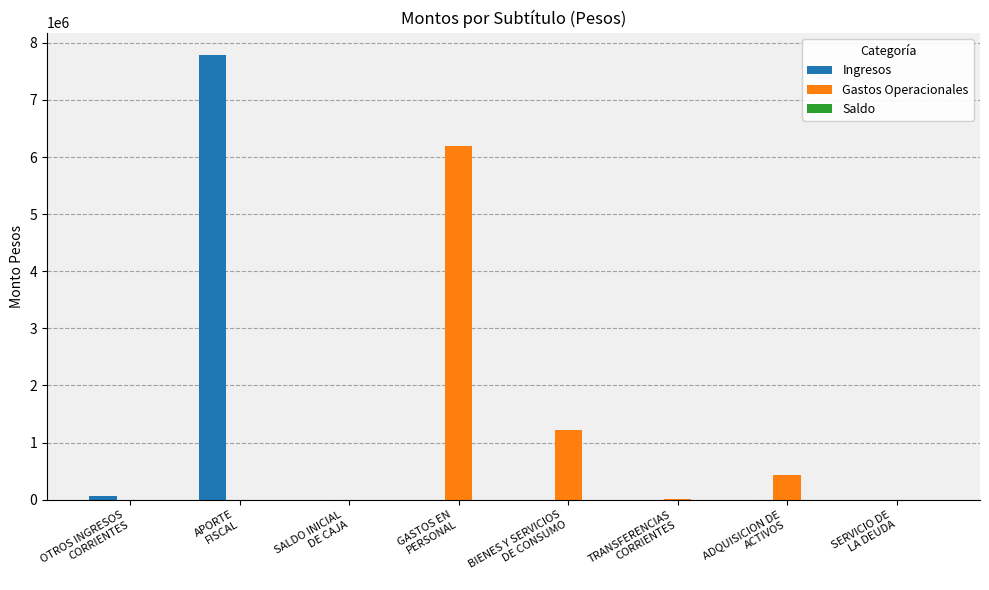

Does the chart contain stacked bars?

No